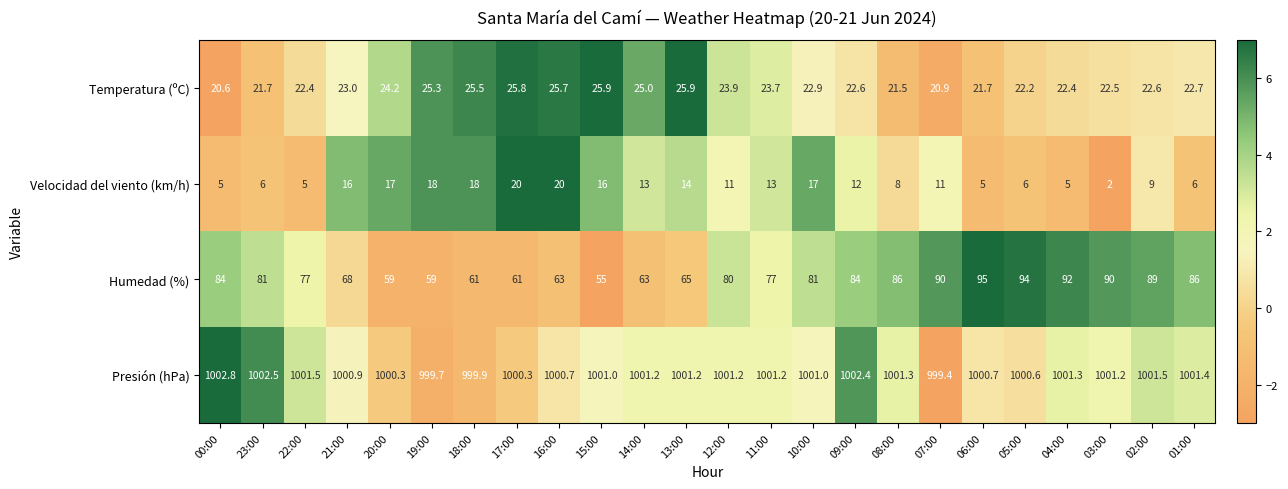

Is it true that Temperatura (ºC) equals 25.8 at 17:00?

True